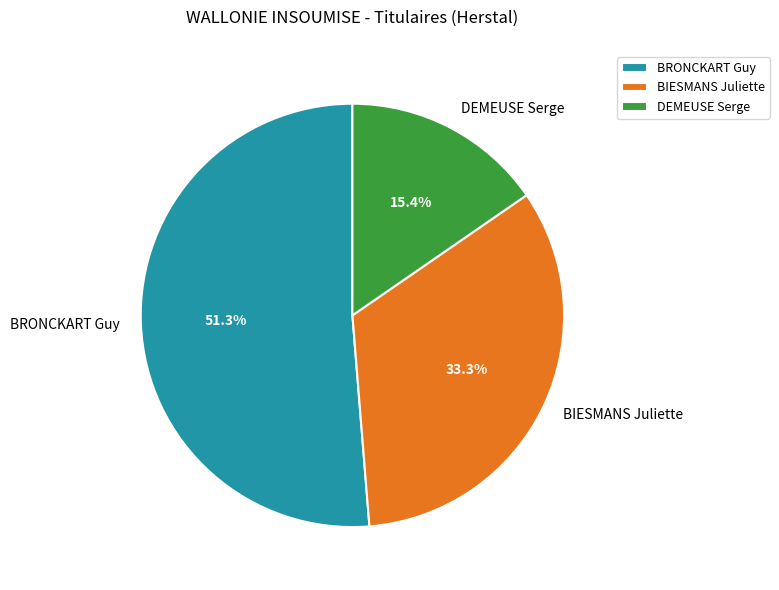

Approximately how many times larger is the value at DEMEUSE Serge compared to BIESMANS Juliette?

0.5